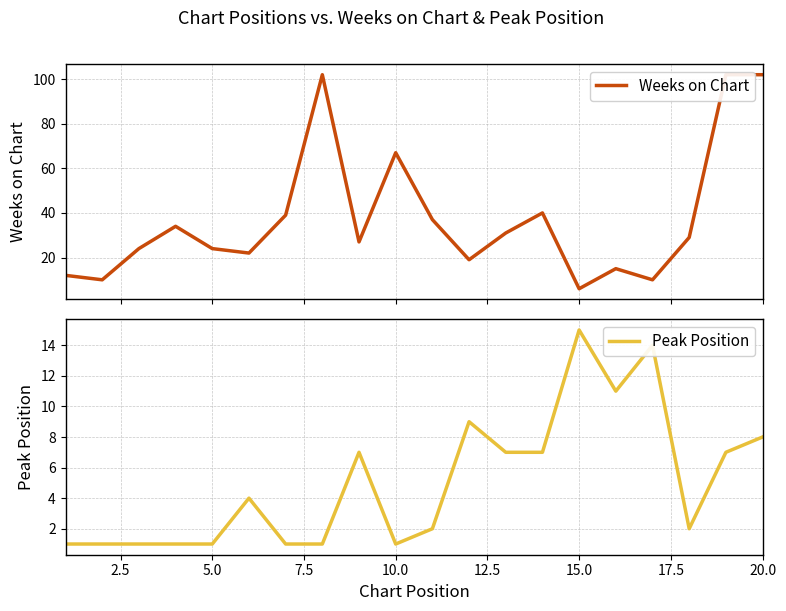

List the series in order of their overall mean, lowest first.

Peak Position, Weeks on Chart